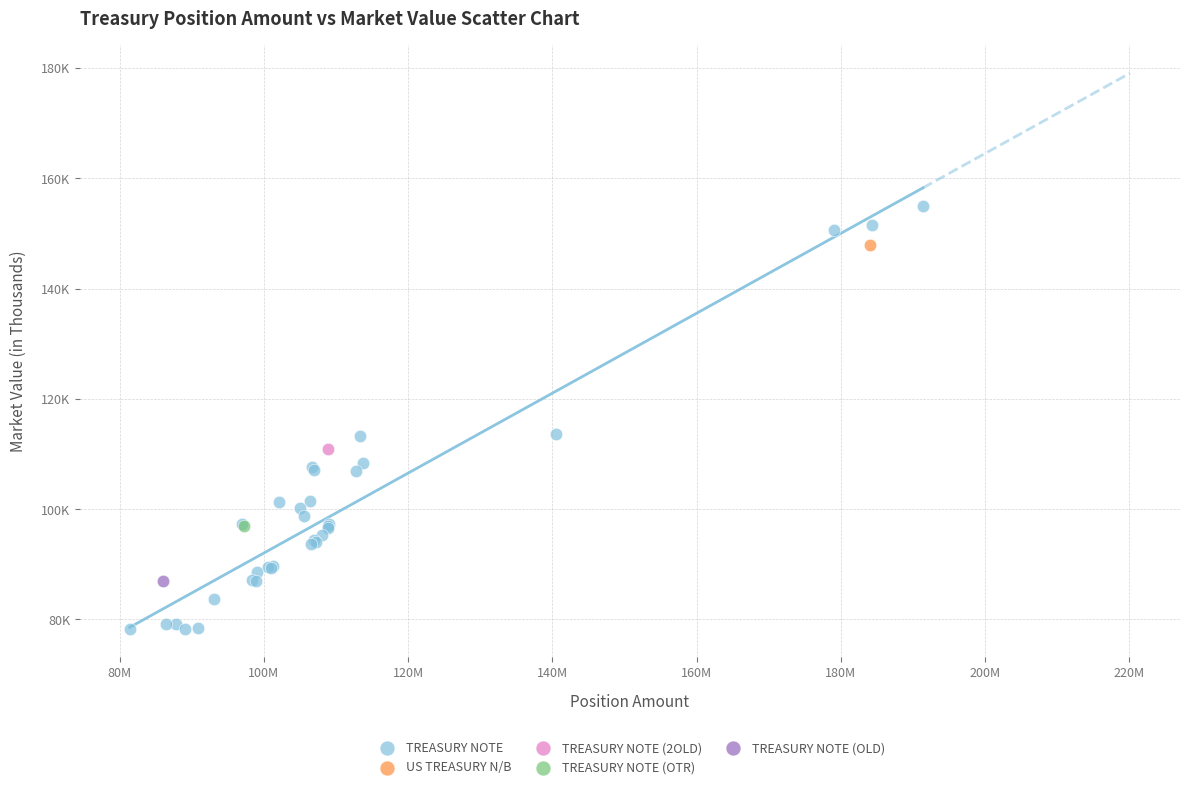

What are all the series names shown in the legend?

TREASURY NOTE, US TREASURY N/B, TREASURY NOTE (2OLD), TREASURY NOTE (OTR), TREASURY NOTE (OLD)